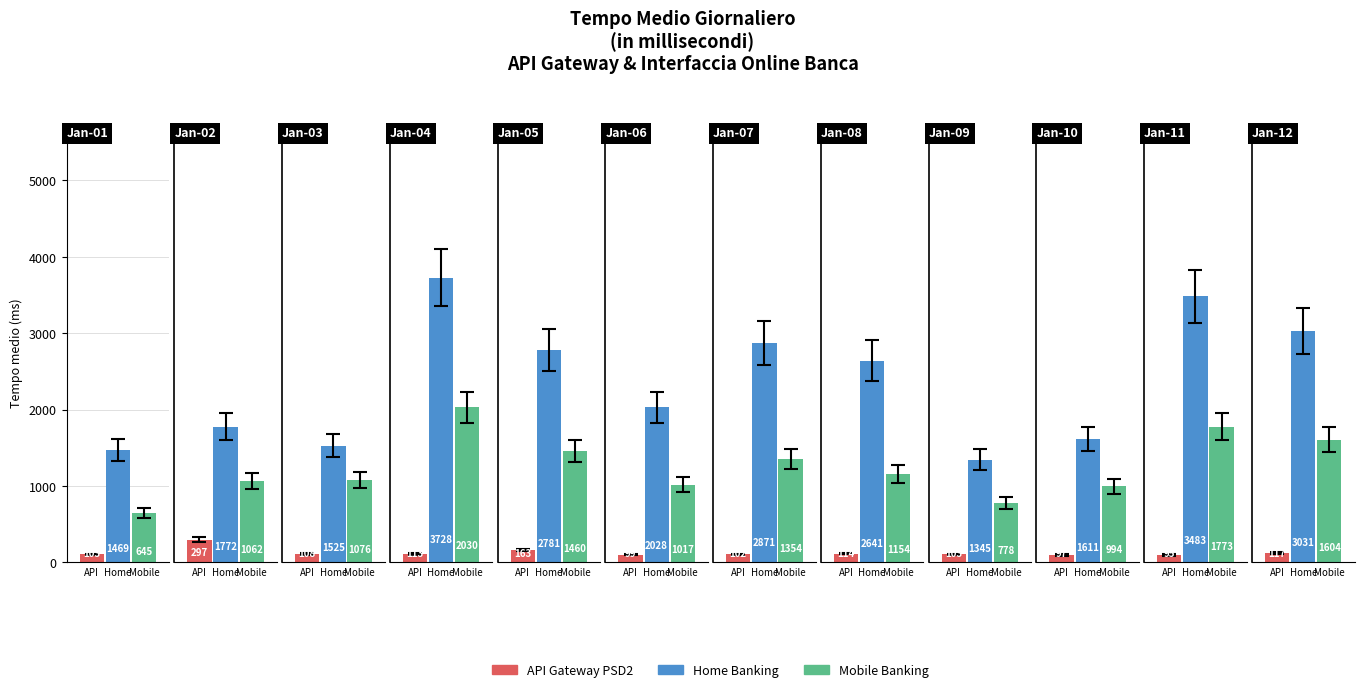

Which series has the largest total across all categories?

Home Banking